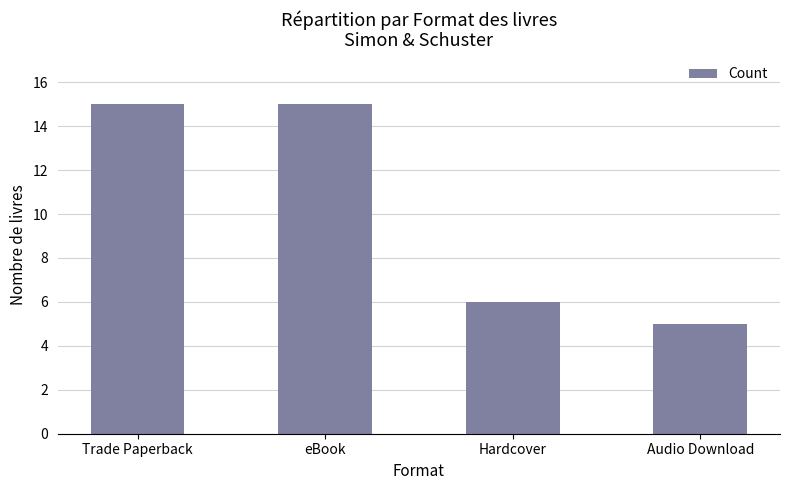

Is it true that the value at Audio Download is 5?

True